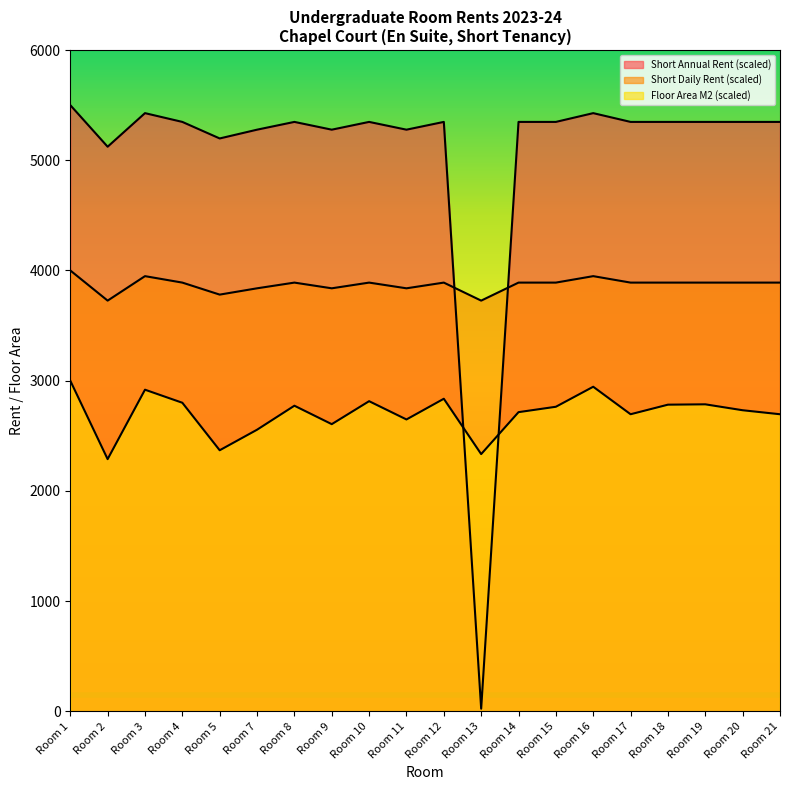

Is it true that Short Daily Rent equals 3837.9 at Room 11?

True